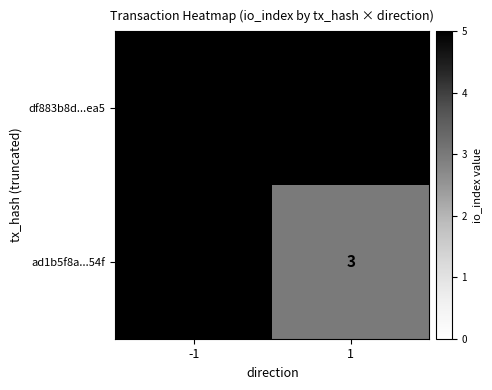

The value of ad1b5f8a...54f at 1 is 3. True or false?

True